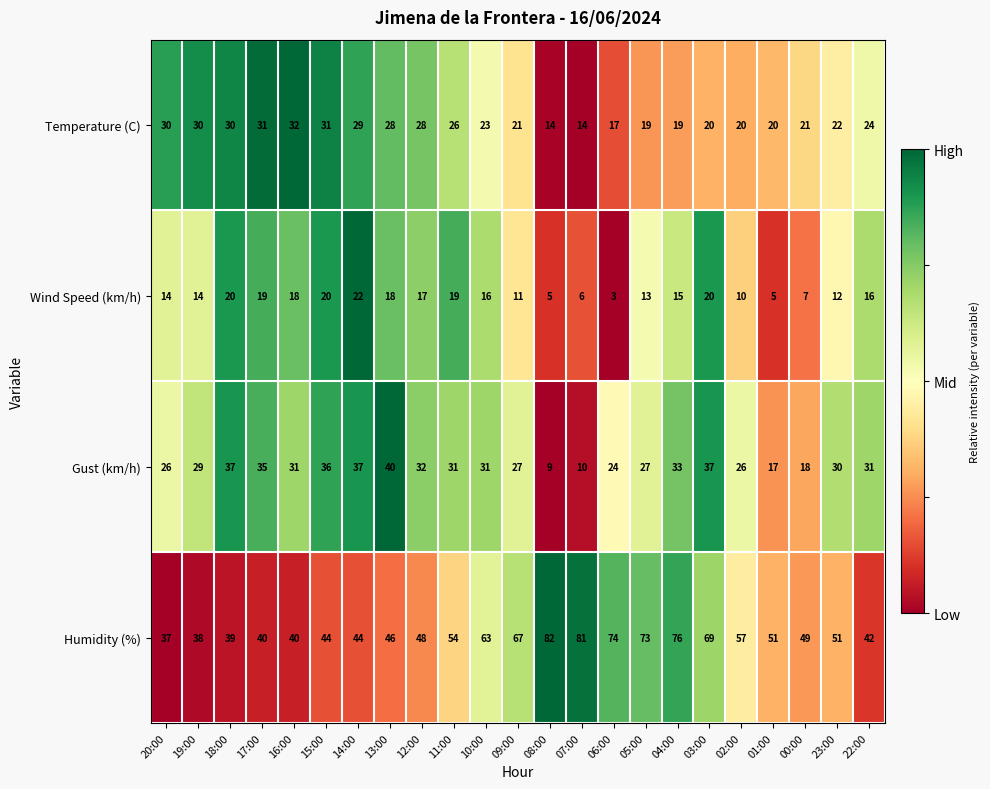

How many data points does each series have?

23